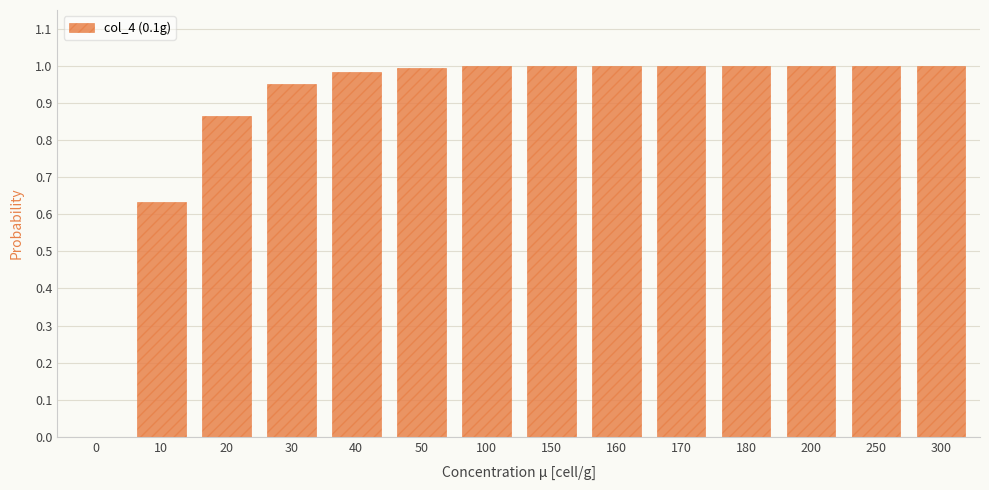

Which has a higher value, 30 or 40?

40